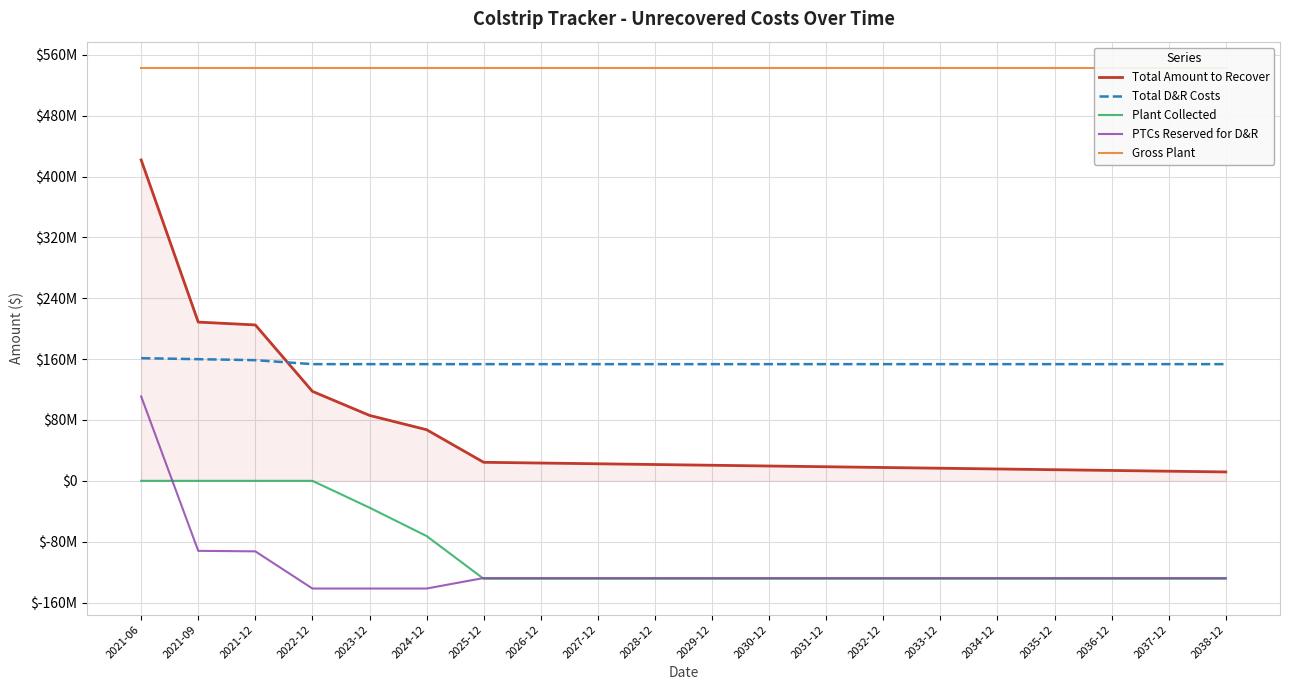

What is the difference between the second highest and second lowest values in the Total D&R Costs series?

6532376.5